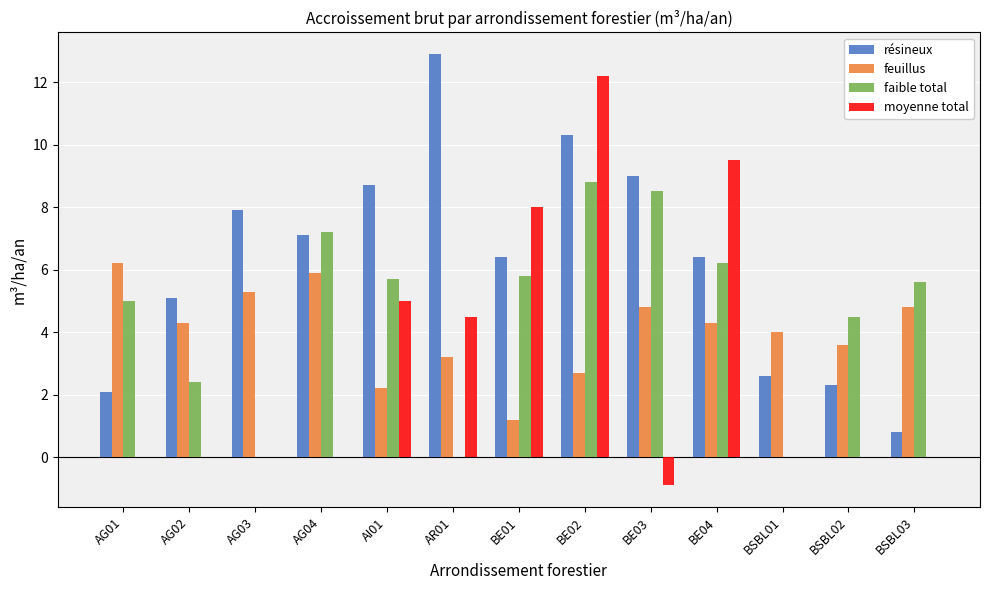

Does the chart contain stacked bars?

No